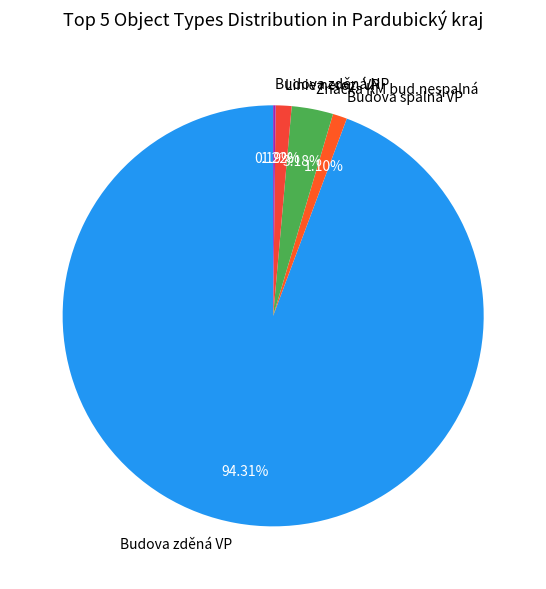

Is there any slice that represents more than half of the pie?

Yes